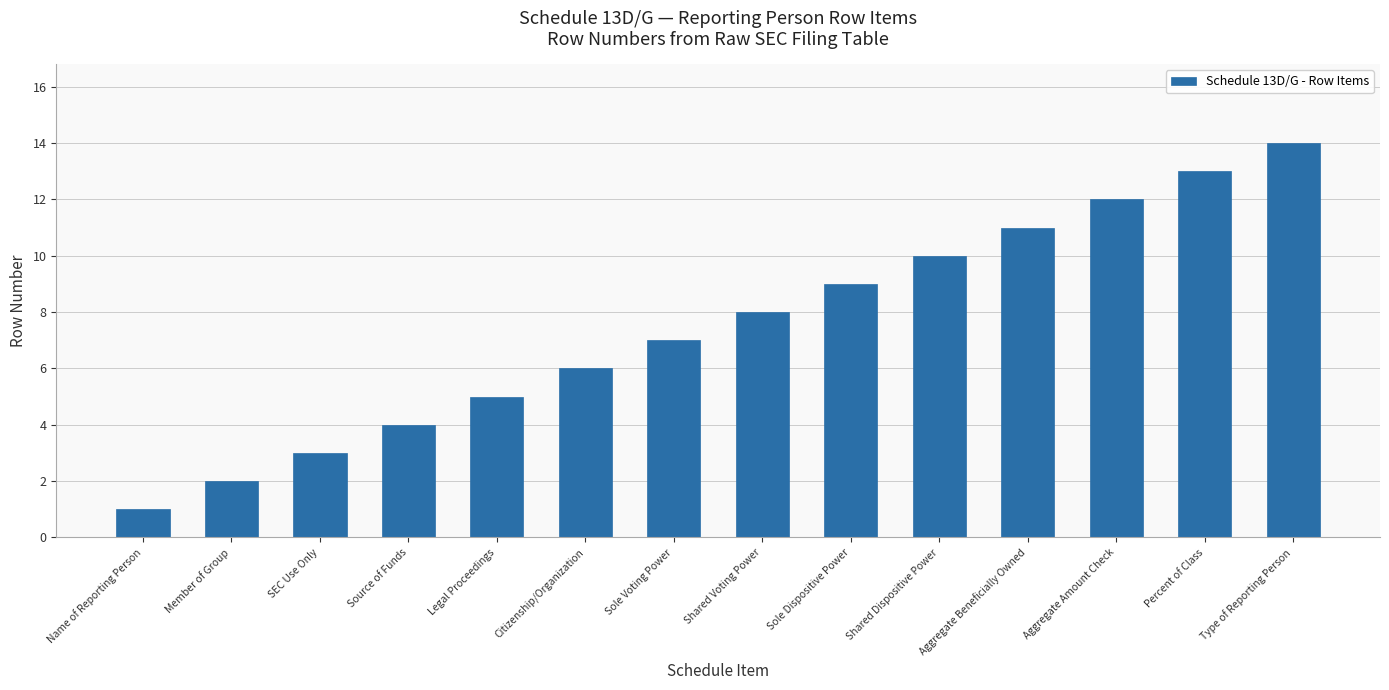

What is the change in value from Member of Group to Shared Dispositive Power?

+8